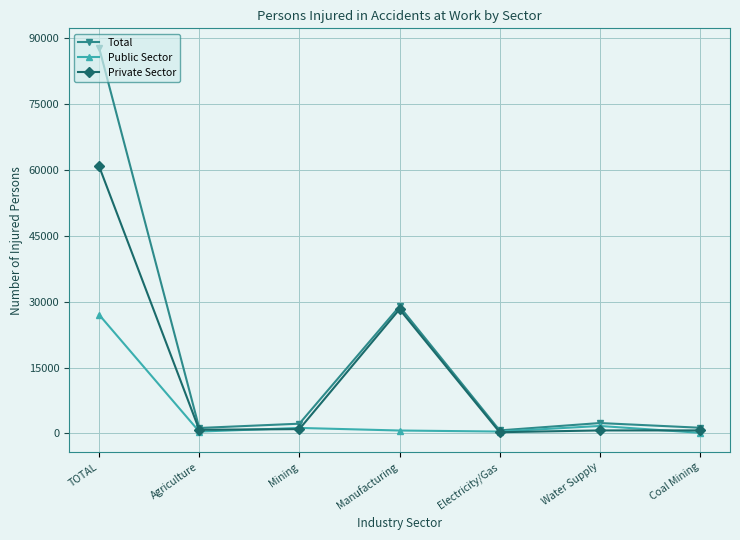

What is the spread (max minus min) of values at Agriculture?

816